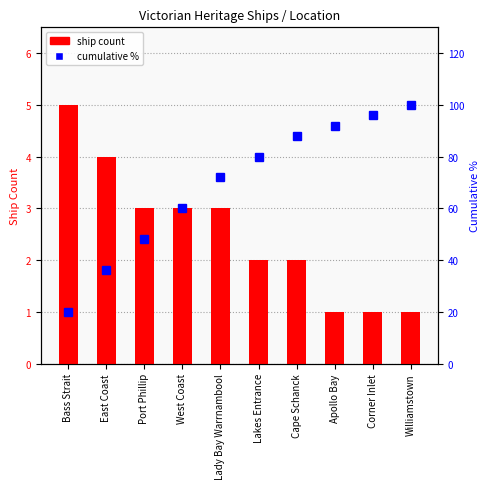

Reading right to left, list all the values displayed in this chart.

ship count: 1	1	1	2	2	3	3	3	4	5
cumulative %: 100	96	92	88	80	72	60	48	36	20